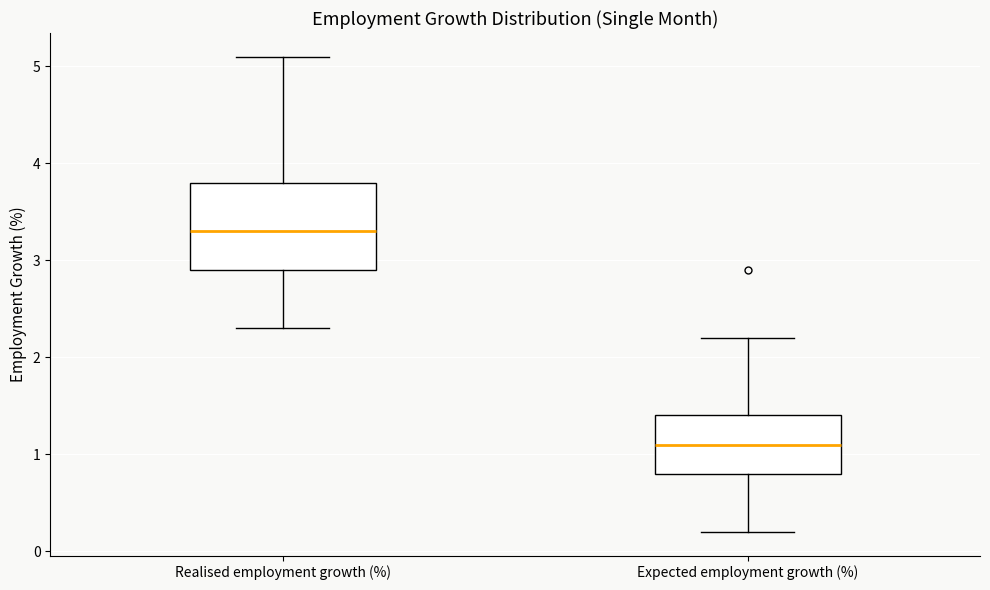

Reading left to right, transcribe this box plot: for each box, give where its median line is, the range the box spans, and where its two whiskers end, as read against the y-axis. The values are not printed on the chart, so give them approximately, as read against the axis.

Realised employment growth (%): median 3.3, box 2.9 to 3.8, whiskers 2.3 to 5.1
Expected employment growth (%): median 1.1, box 0.8 to 1.4, whiskers 0.2 to 2.2